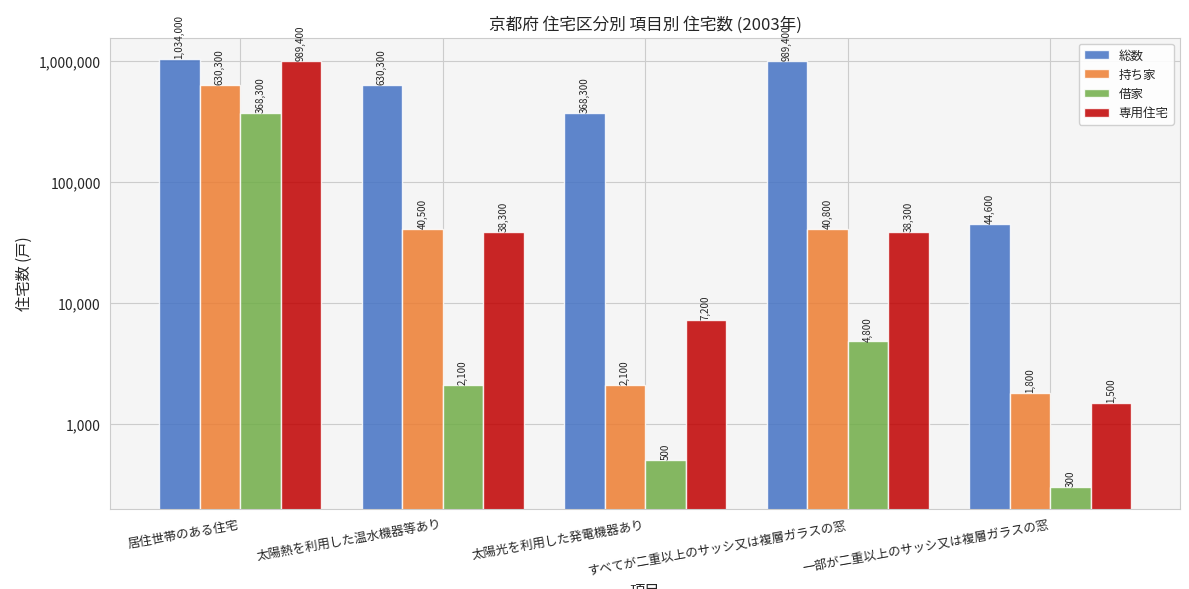

How many bars are there in each group?

4